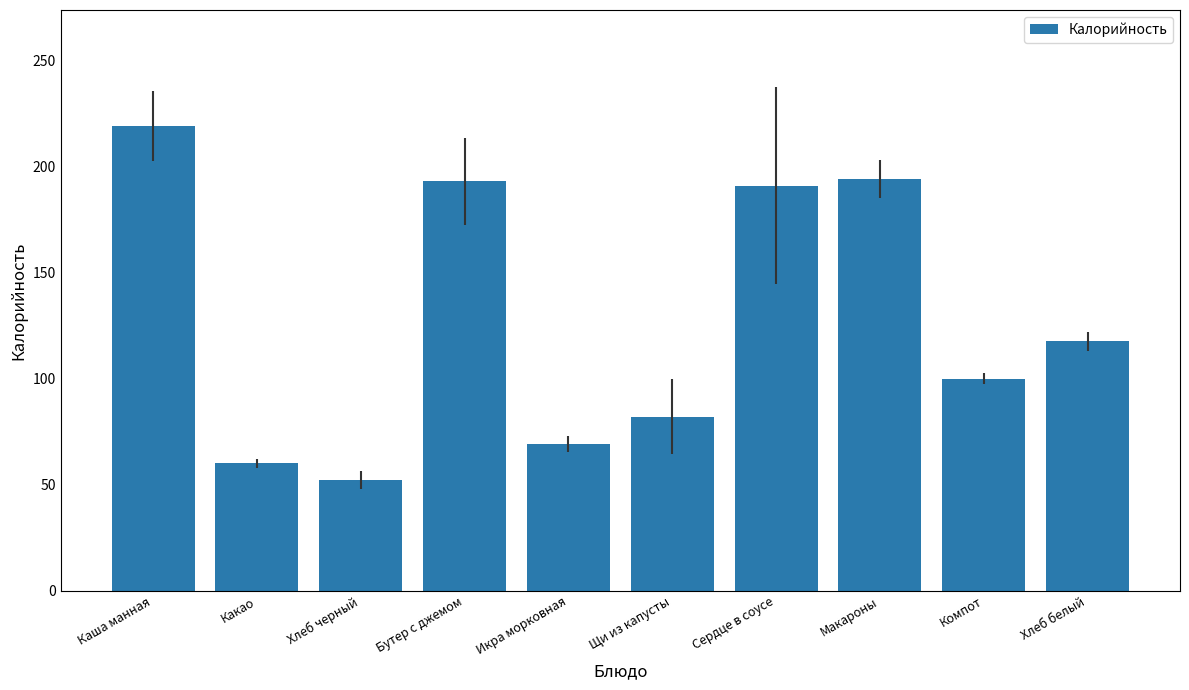

Count the number of categories in the chart.

10